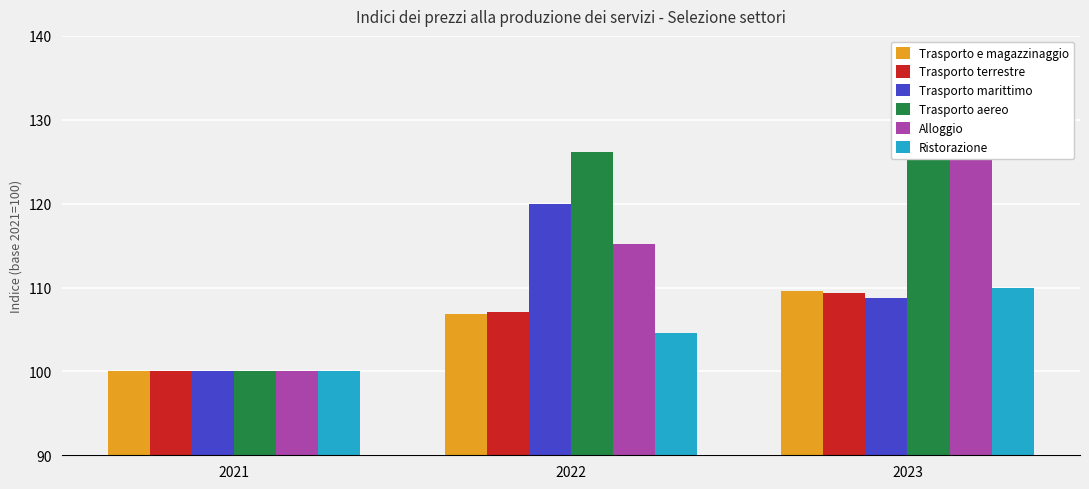

The value of Trasporto terrestre at 2023 is 169.5. True or false?

False